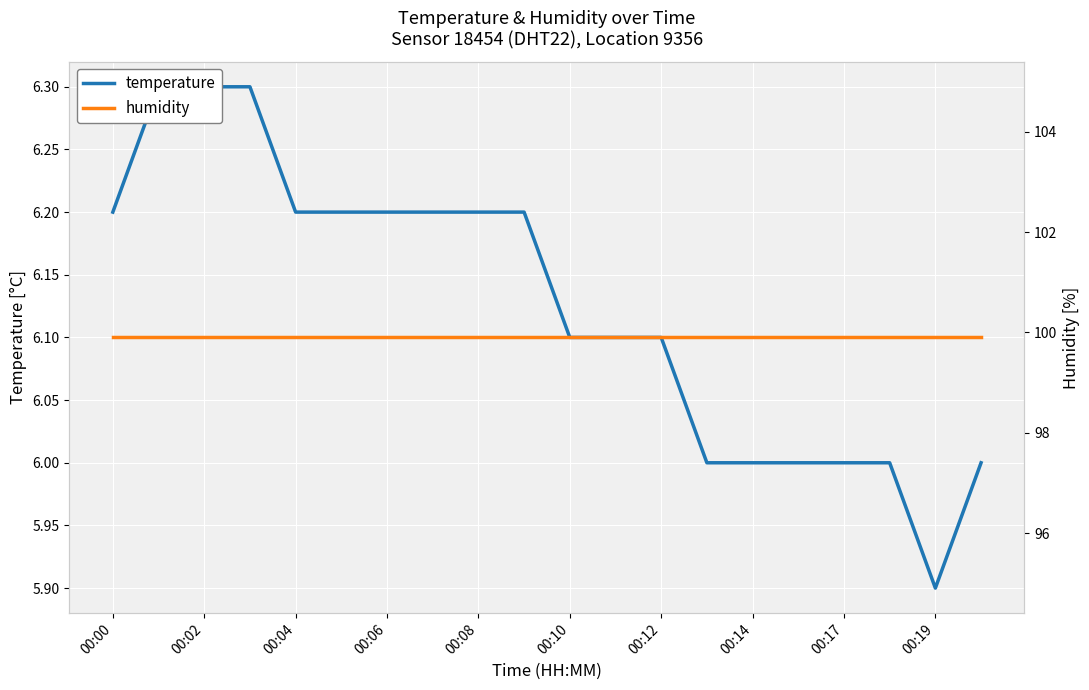

List the series in order of their peak value, highest first.

humidity, temperature